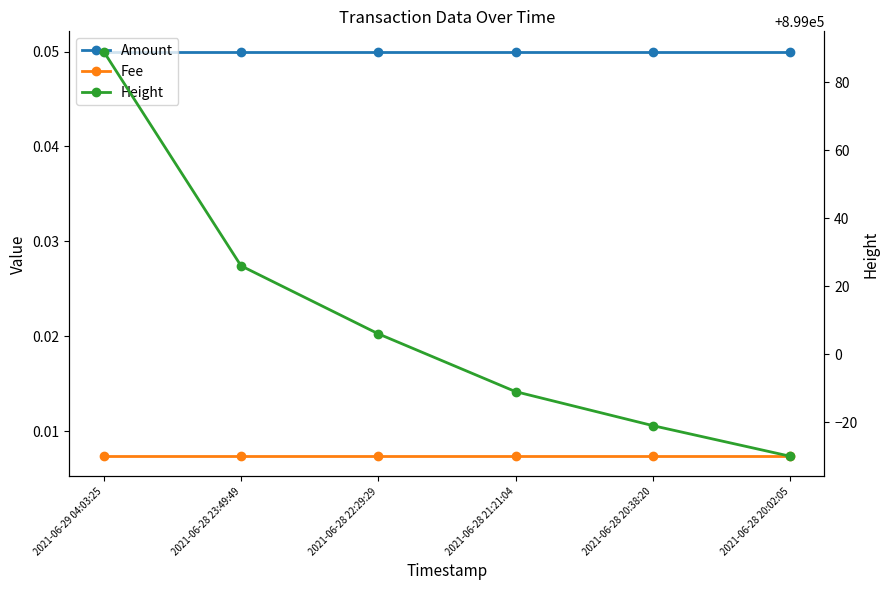

The value of Amount at 2021-06-28 20:38:20 is 0.0. True or false?

False